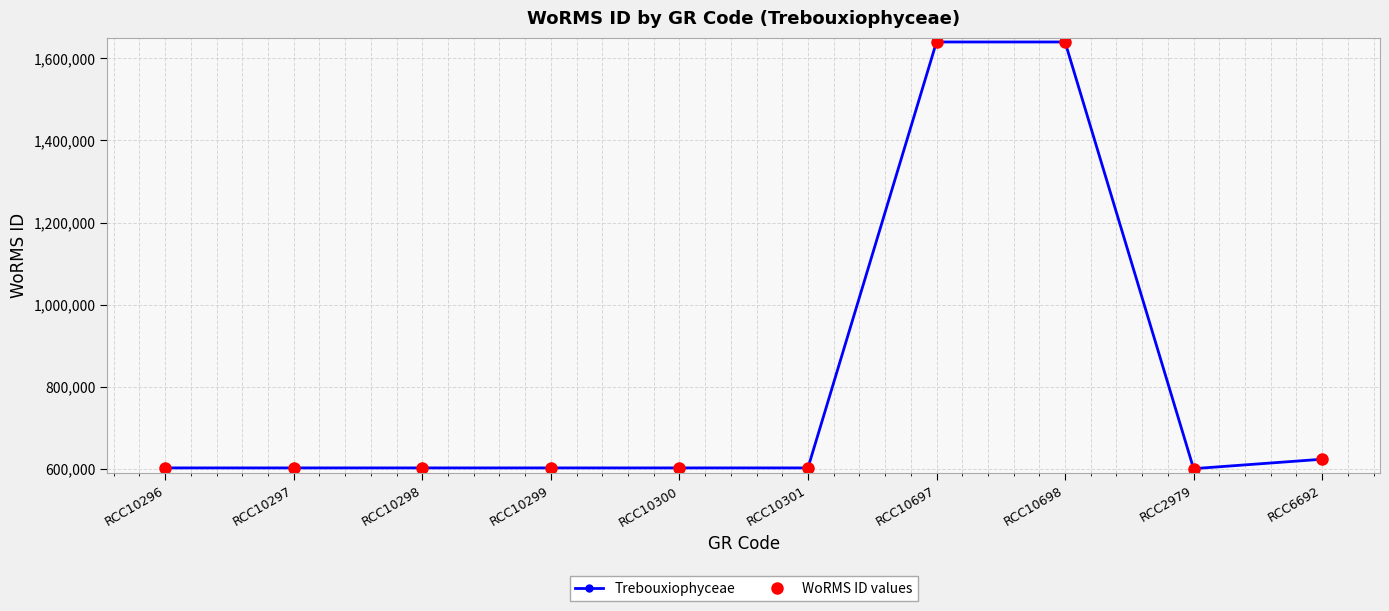

Between RCC2979 and RCC10296, which is larger?

RCC10296